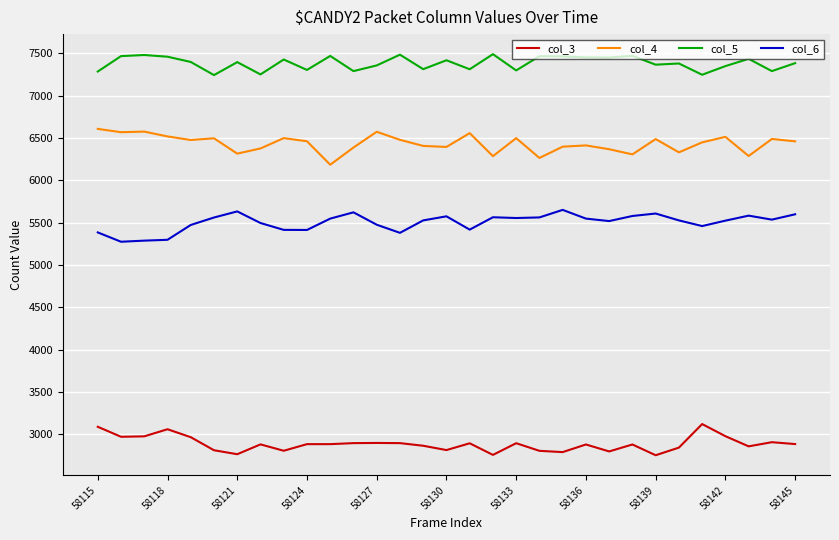

Which series has the largest total across all categories?

col_5